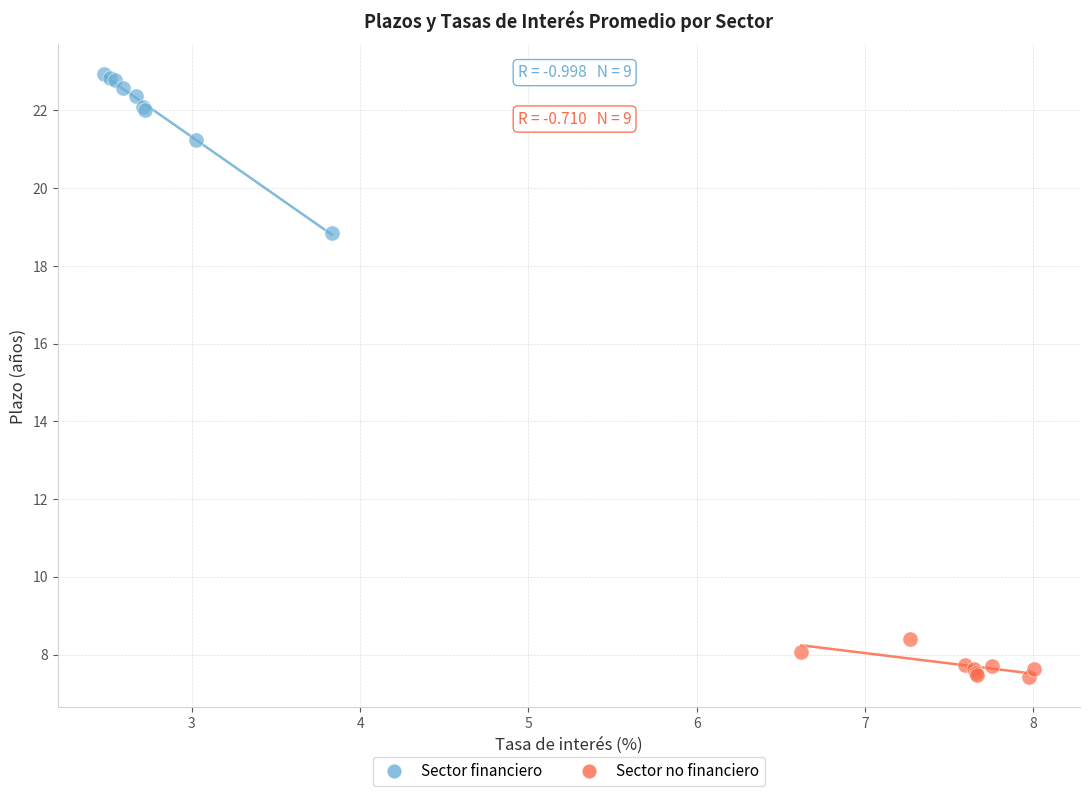

What are all the series names shown in the legend?

Sector financiero, Sector no financiero